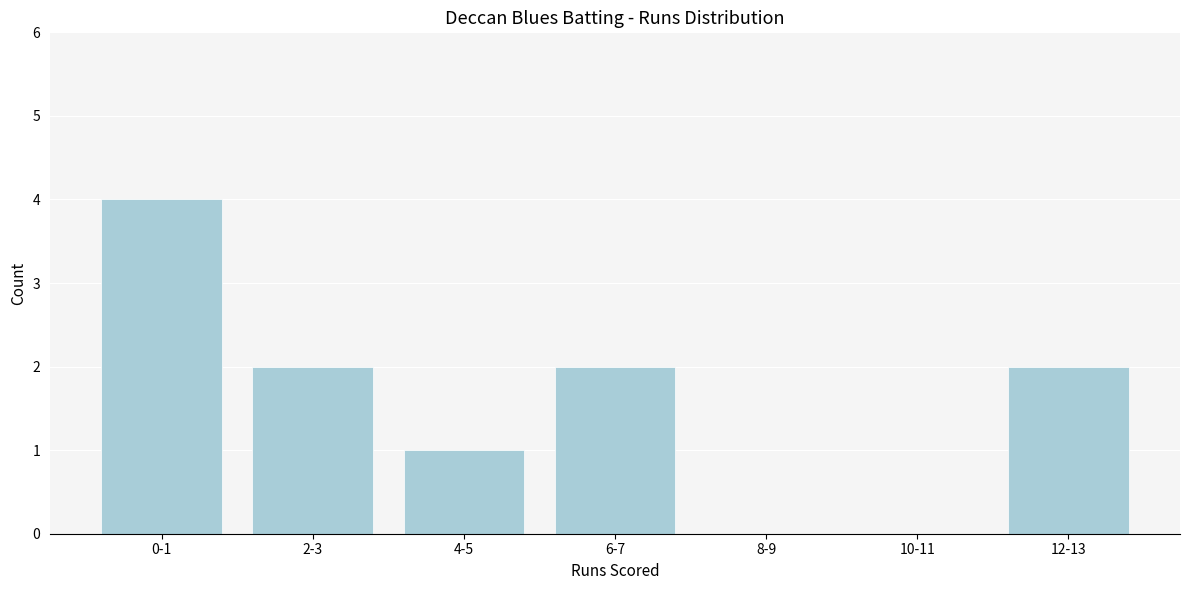

Reading right to left, list all the values displayed in this chart.

12-13=2	10-11=0	8-9=0	6-7=2	4-5=1	2-3=2	0-1=4